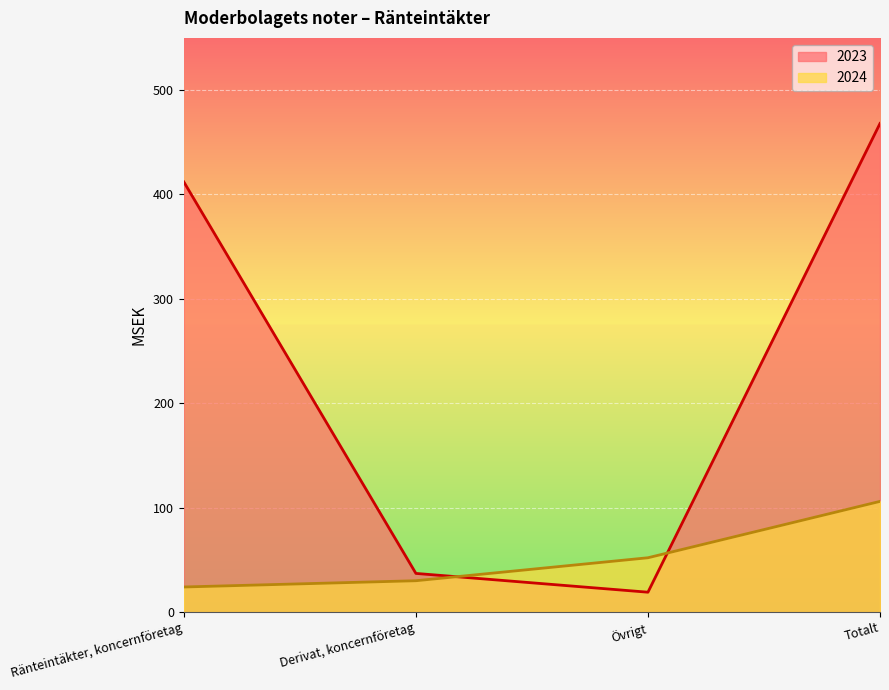

Reading left to right, transcribe all the data shown in this chart.

2023: Ränteintäkter, koncernföretag=412	Derivat, koncernföretag=37	Övrigt=19	Totalt=468
2024: Ränteintäkter, koncernföretag=24	Derivat, koncernföretag=30	Övrigt=52	Totalt=106